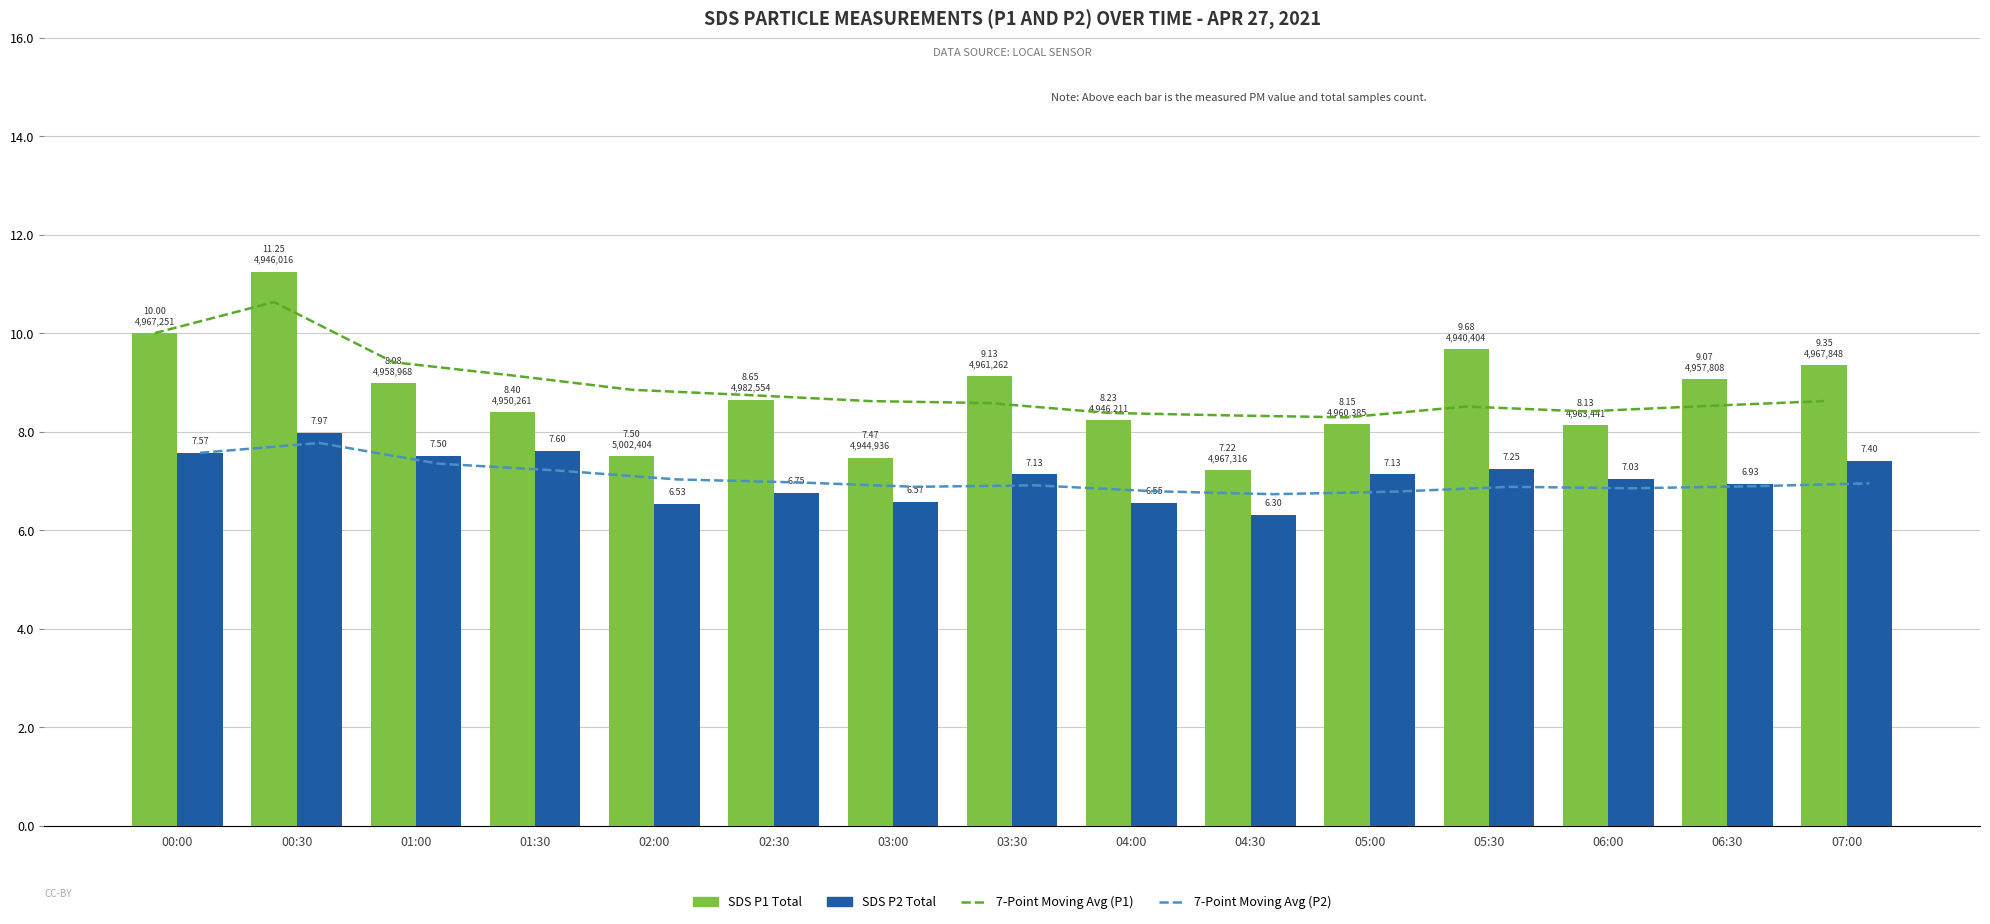

What is the sum of the SDS P2 Total values at 07:00 and 03:00?

14.0